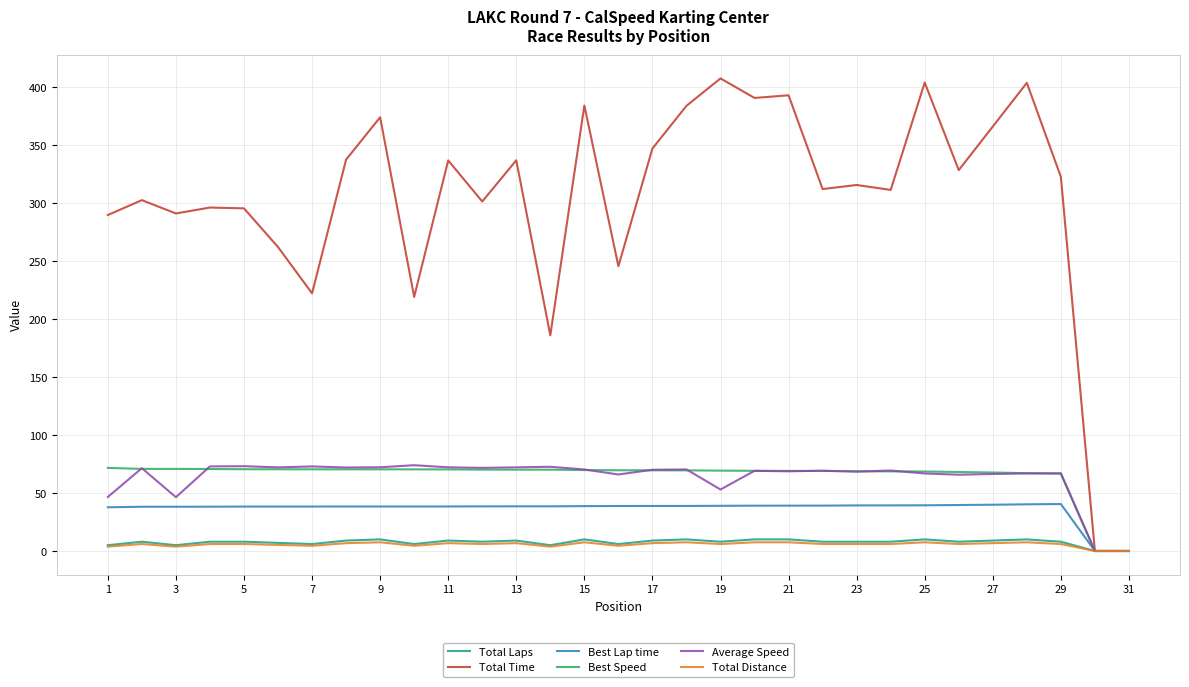

Which series has the largest total across all categories?

Total Time